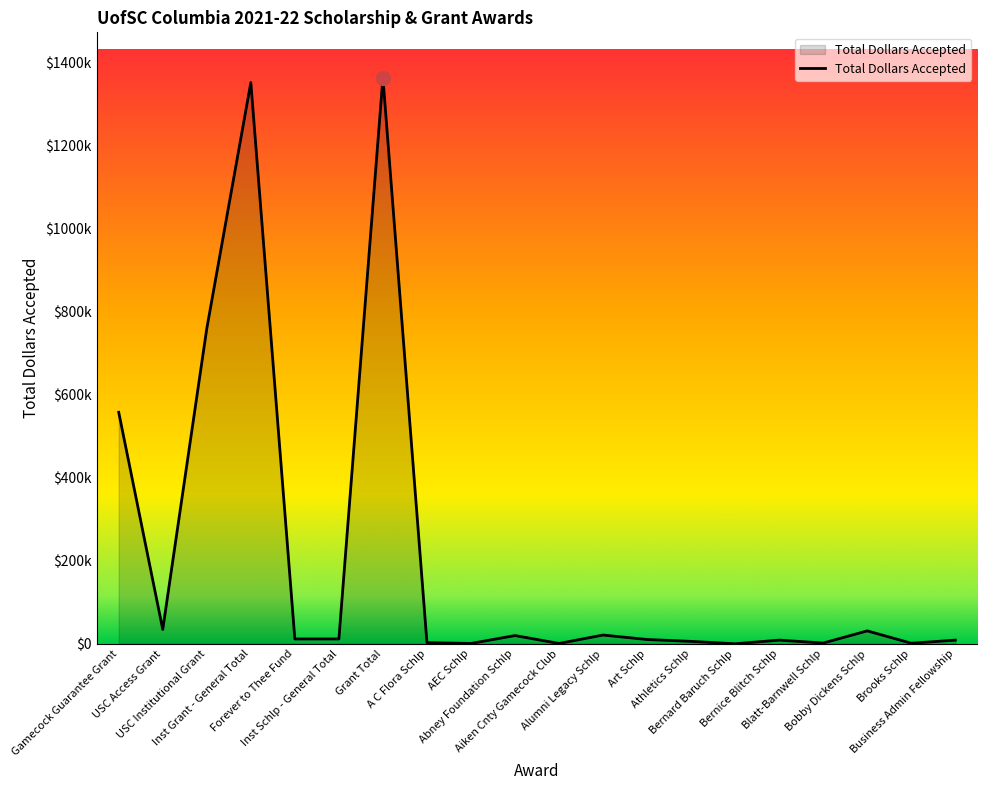

What is the label of the 6th point from the left?

Inst Schlp - General Total